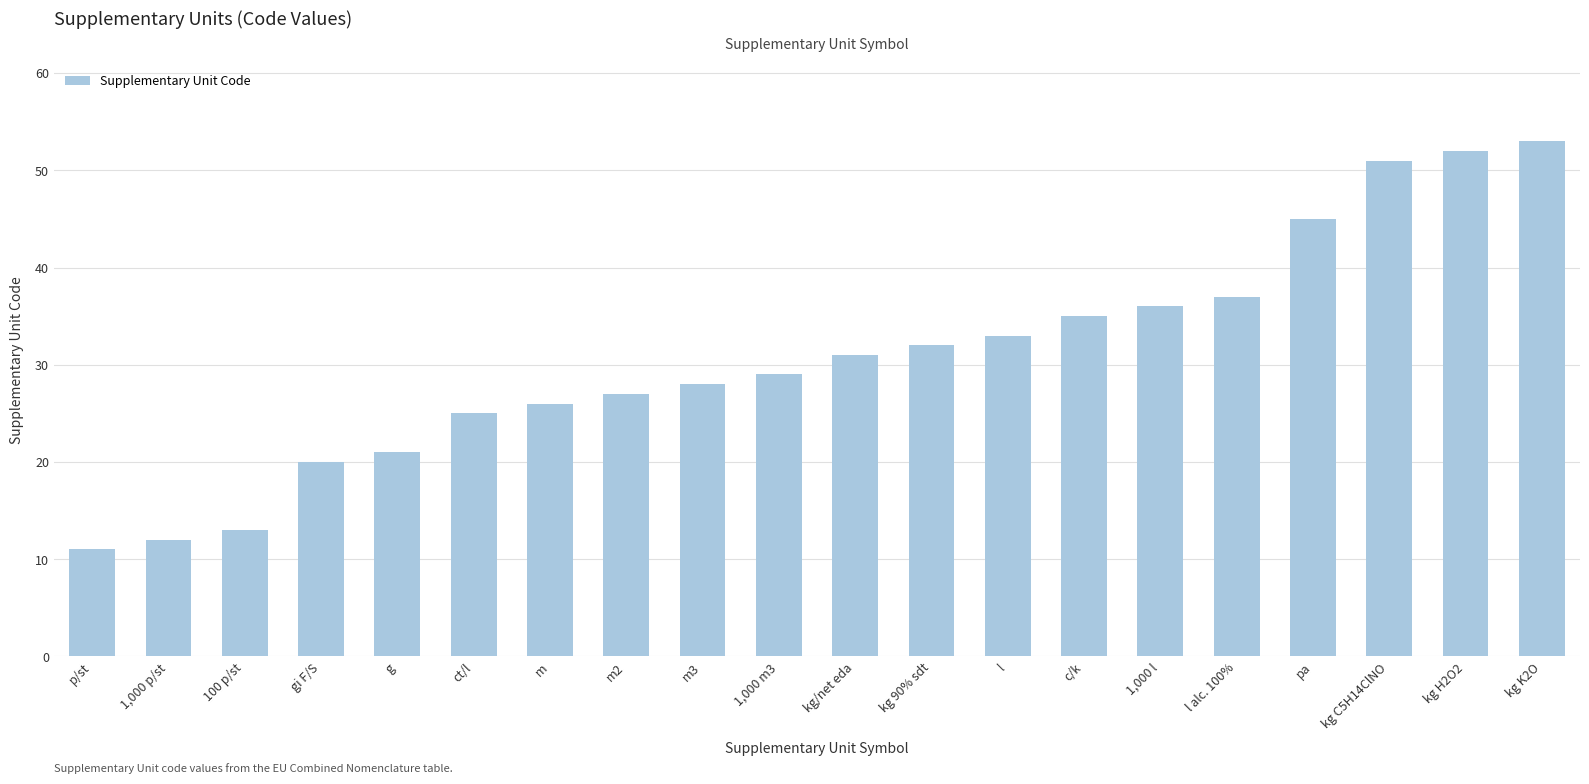

What is the sum of all values?

617